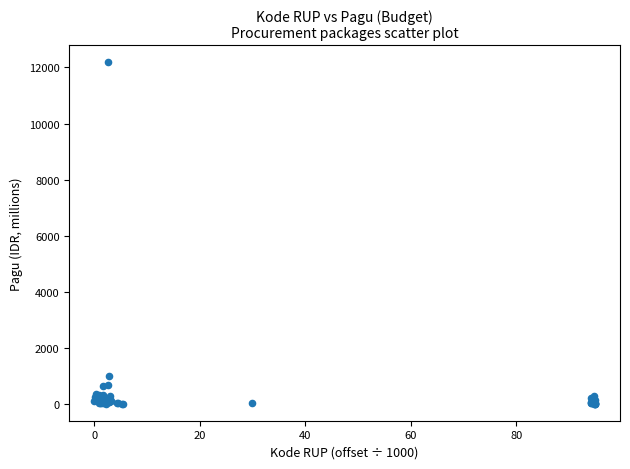

What Y value in the scatter plot is closest to 6092?

971.6